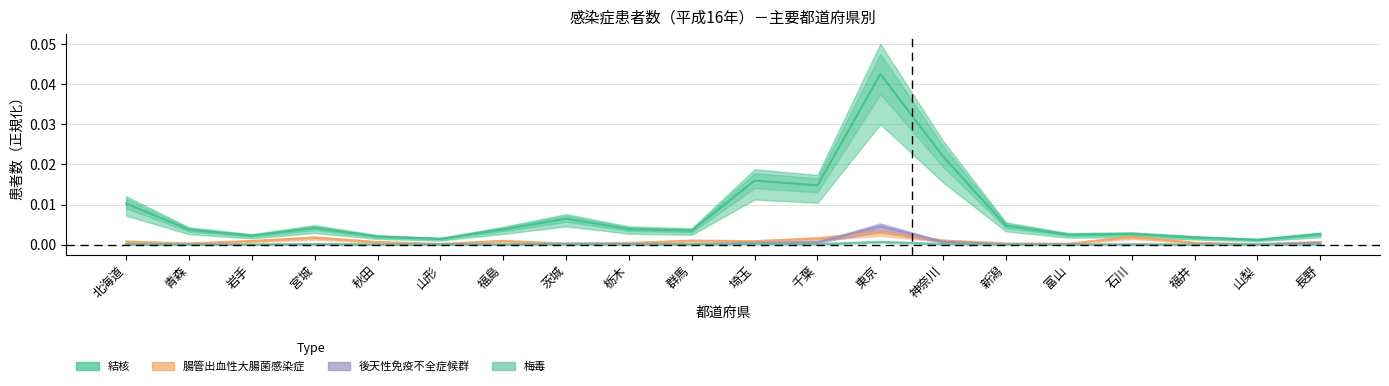

Between 福島 and 石川, which is larger?

福島